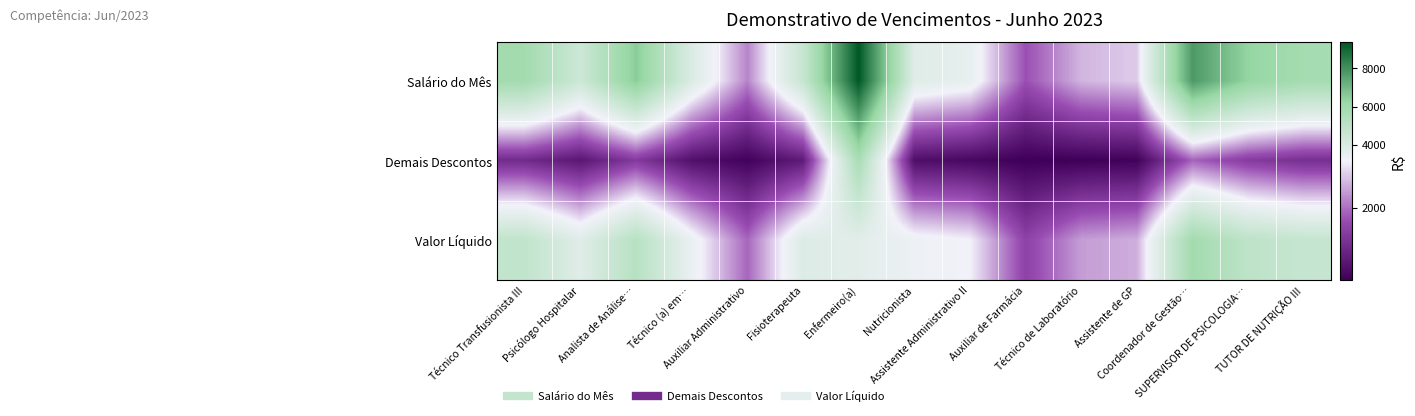

At Assistente Administrativo II, list the series in order from smallest to largest.

Demais Descontos, Valor Líquido, Salário do Mês